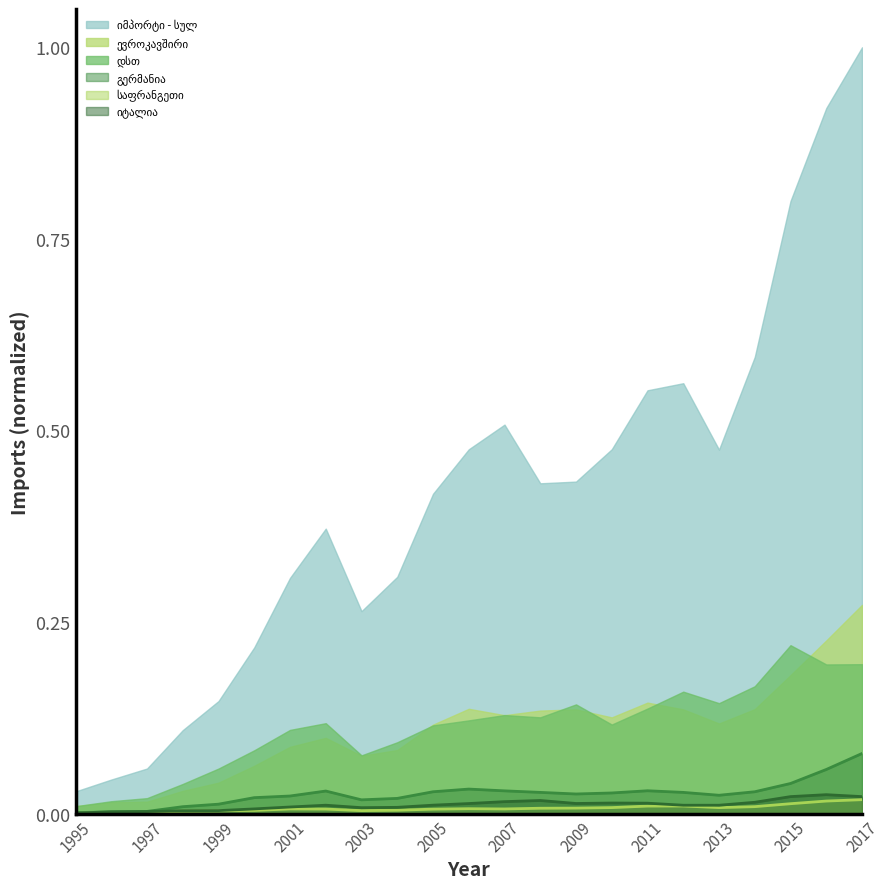

Between 1995 and 2007, which is larger?

2007